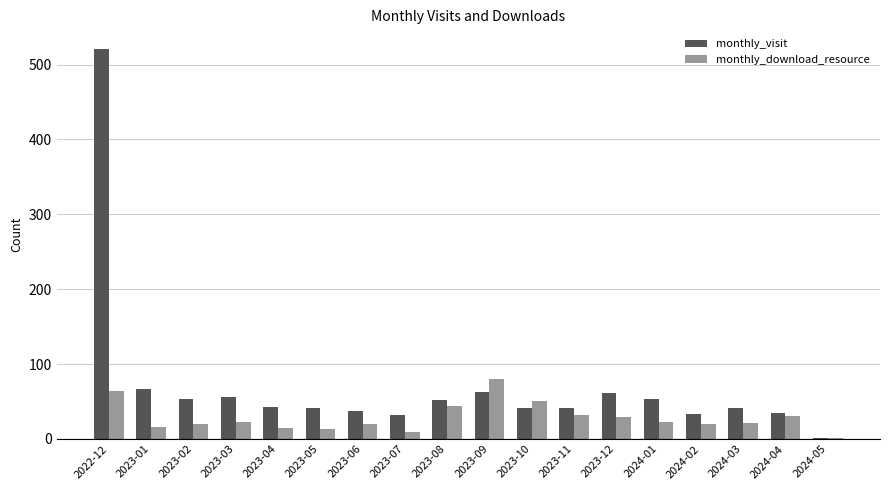

What is the sum of all monthly_visit values?

1277